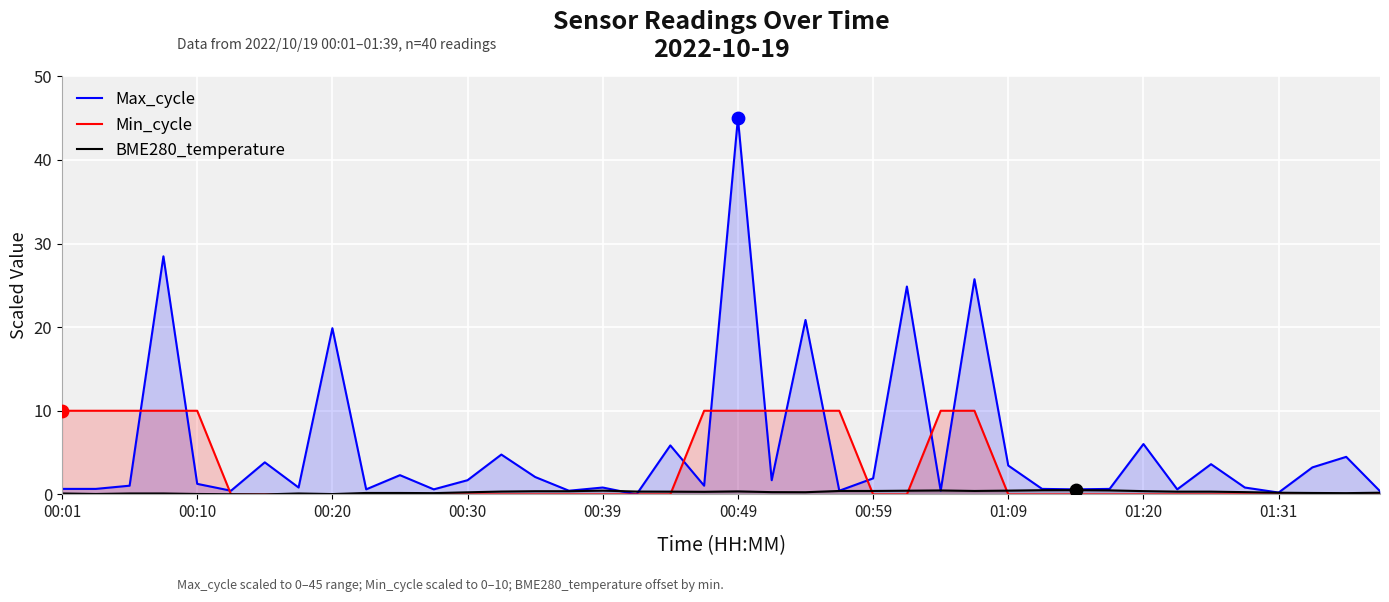

Is the value of Max_cycle at 22 greater than the value of Min_cycle at 10?

Yes